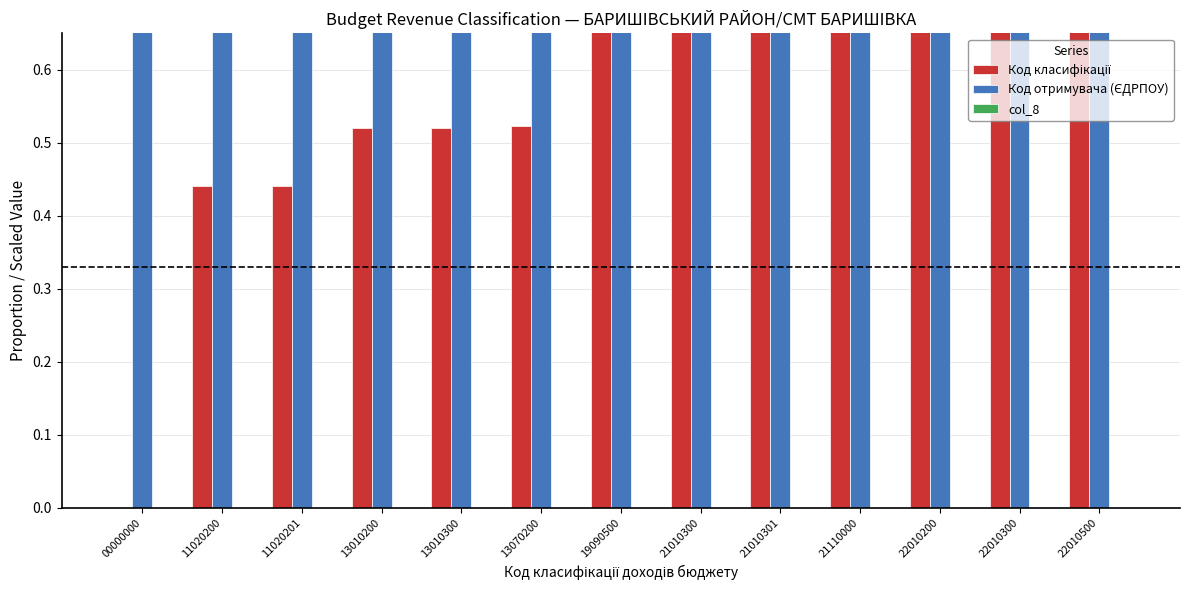

What are all the series names shown in the legend?

Код класифікації, Код отримувача (ЄДРПОУ), col_8